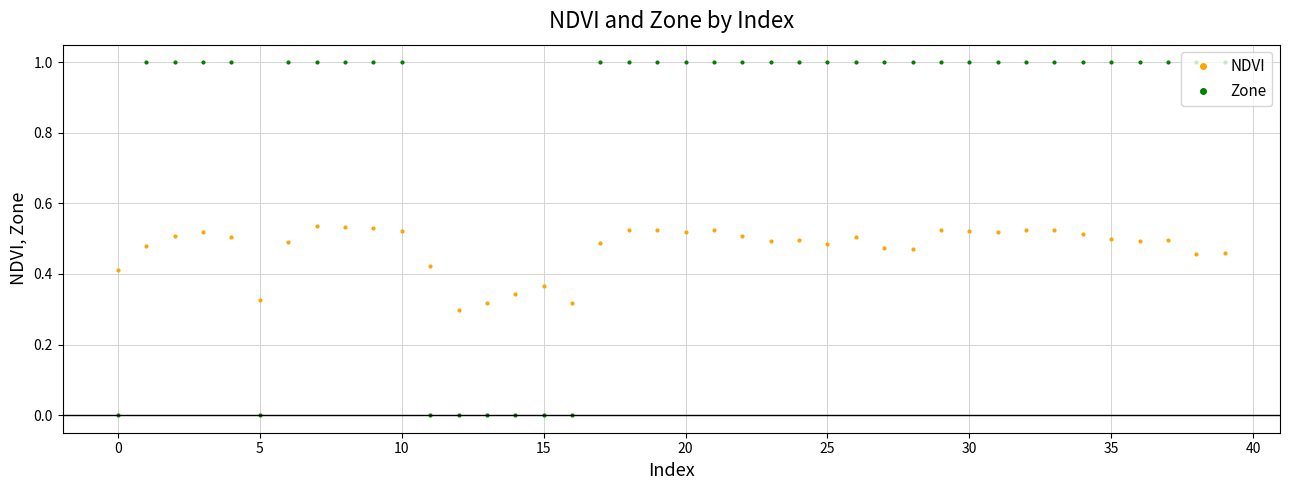

Rank the series by their maximum value, from highest to lowest.

Zone, NDVI